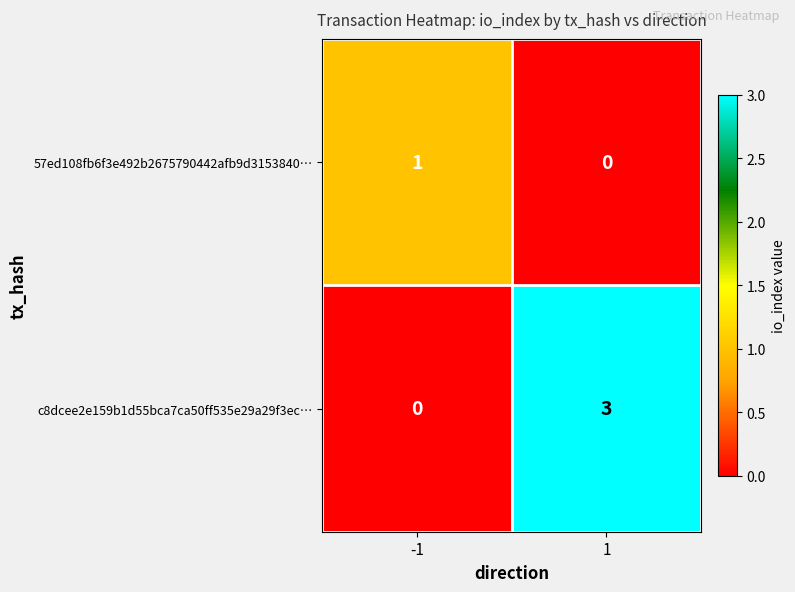

How many distinct data groups are displayed?

2